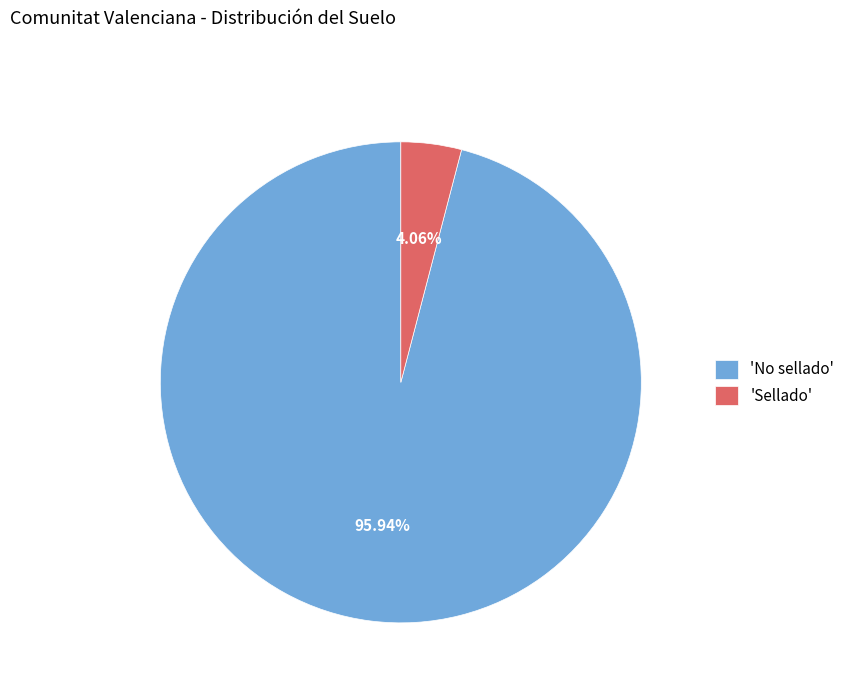

Between 'Sellado' and 'No sellado', which is larger?

'No sellado'